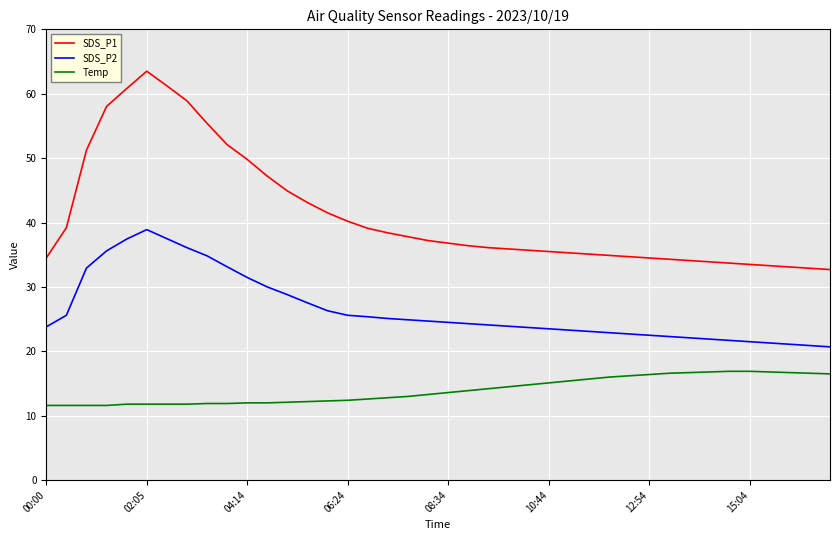

What is the minimum value shown in the chart?

11.6